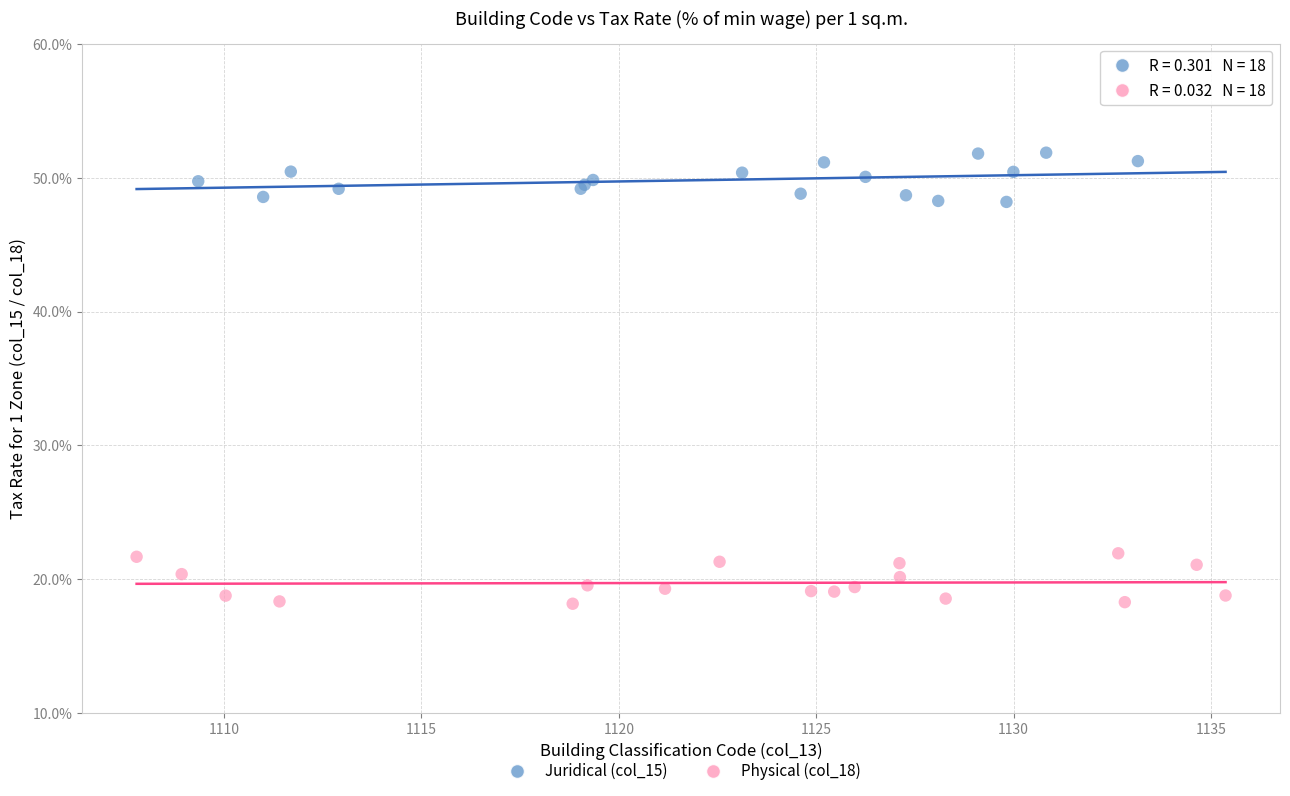

What are all the series names shown in the legend?

Juridical (col_15), Physical (col_18)